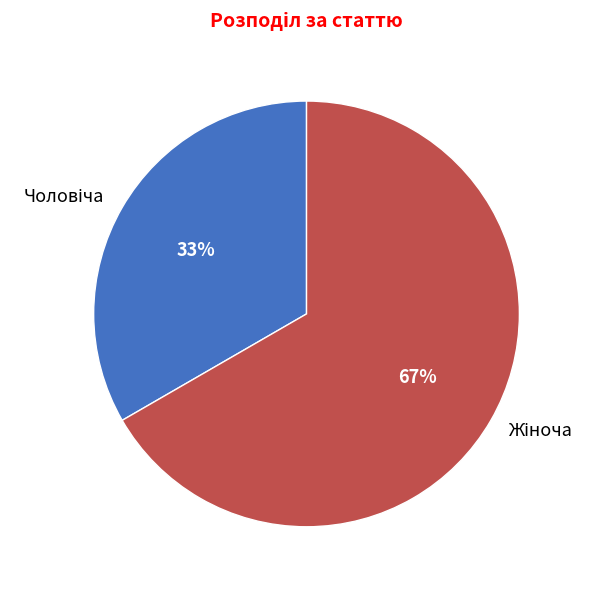

To the nearest percent, what is the average slice percentage?

50%